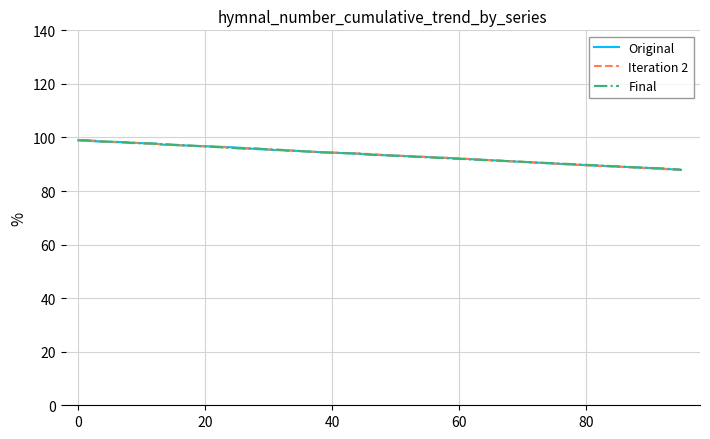

How many data points in Iteration 2 are less than 95?

12